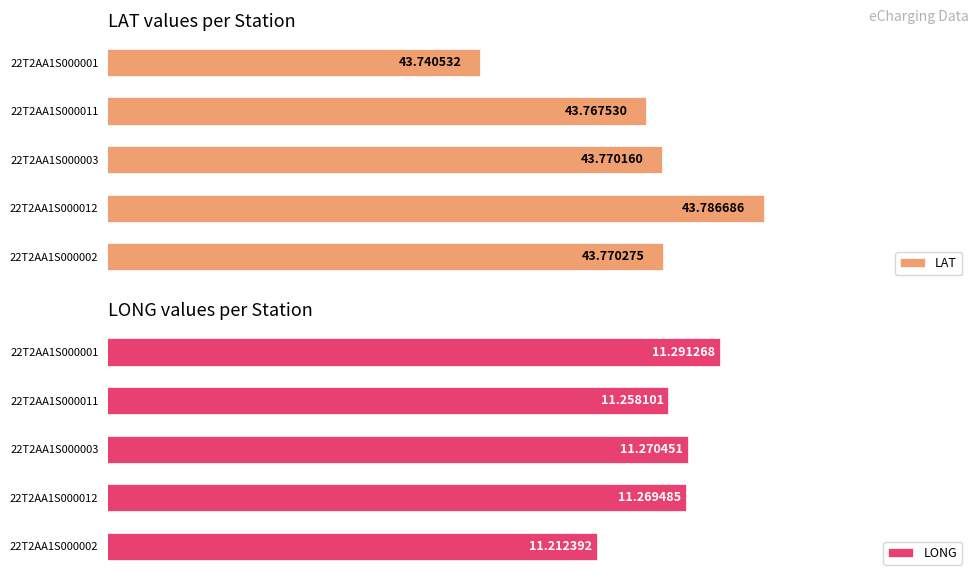

At which label is LONG closest to 11?

22T2AA1S000002